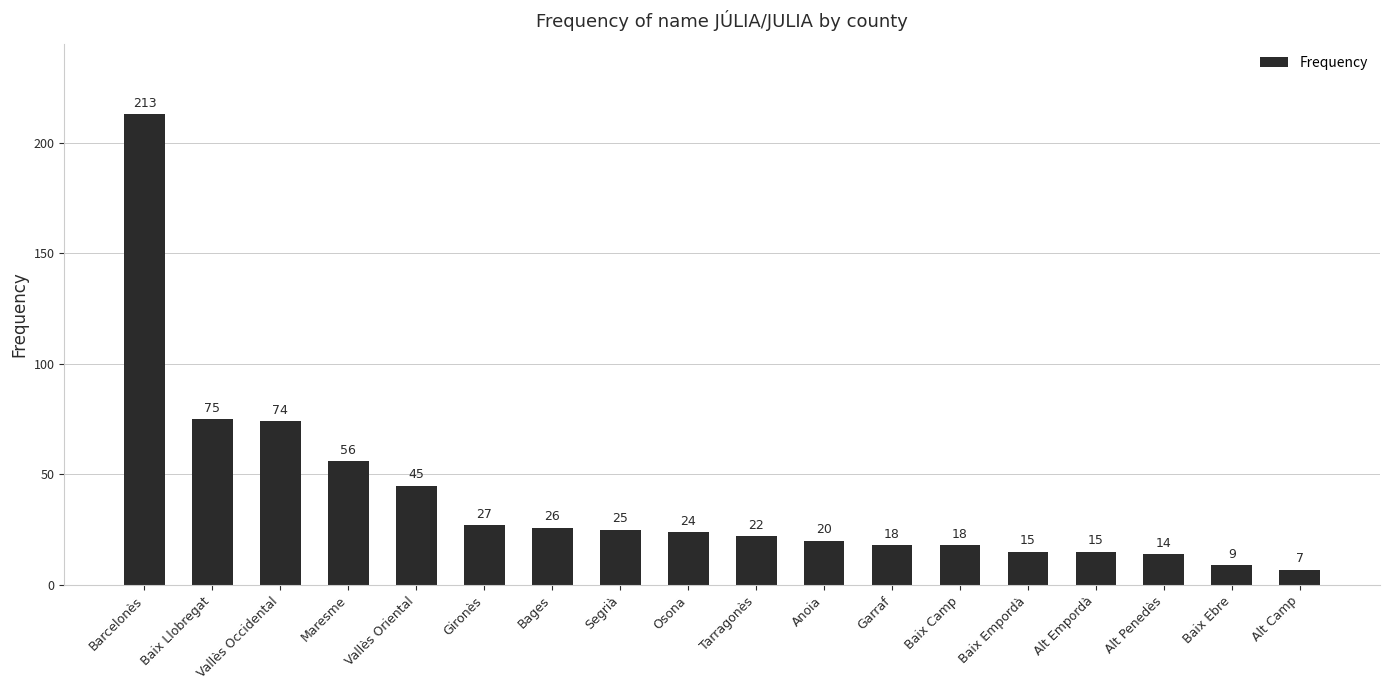

What value does the data have at Osona?

24